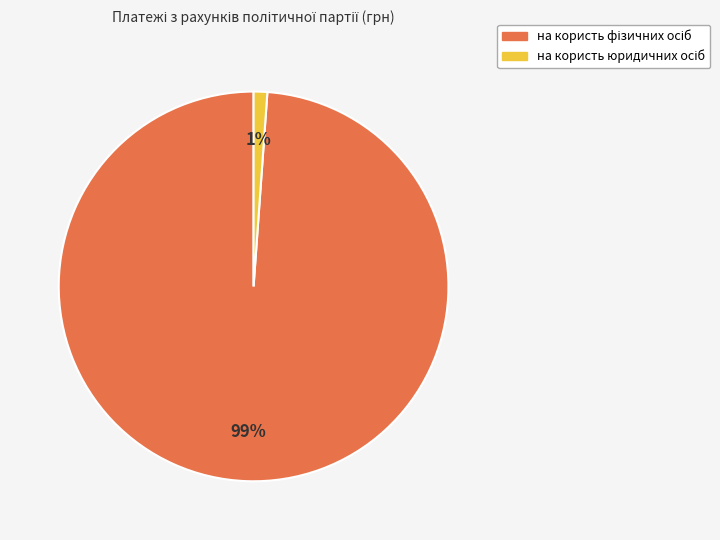

To the nearest percent, what is the average slice percentage?

50%